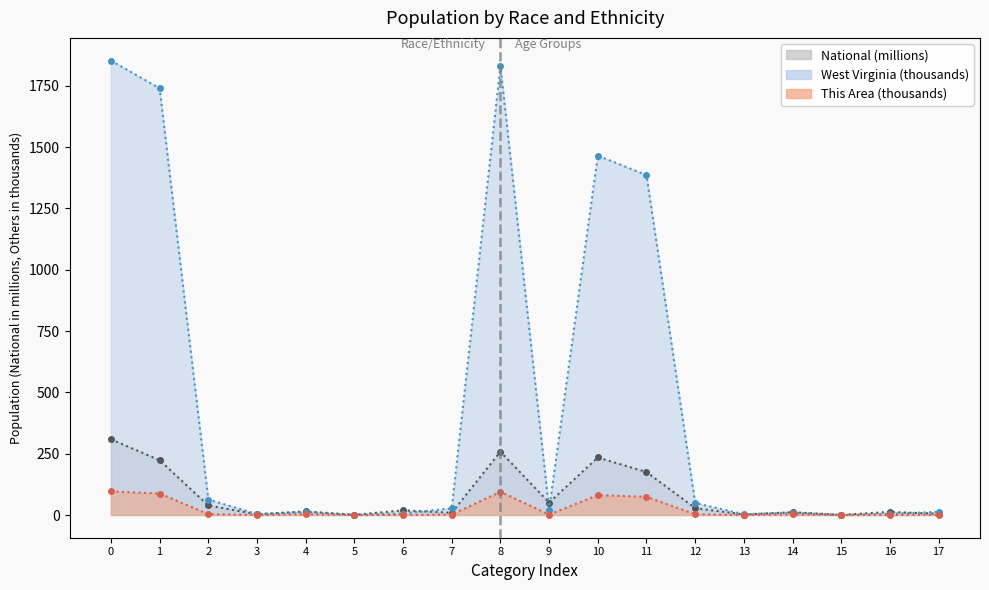

What position from the right is Asian alone 18+?

4